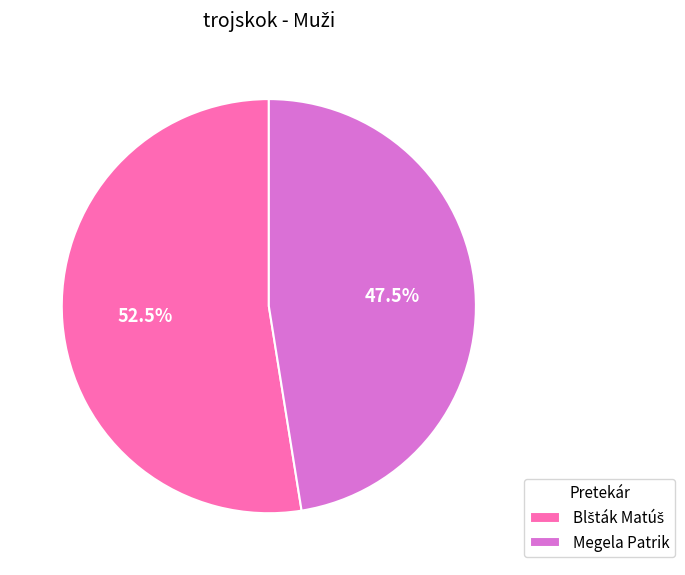

Is there any slice that represents more than half of the pie?

Yes